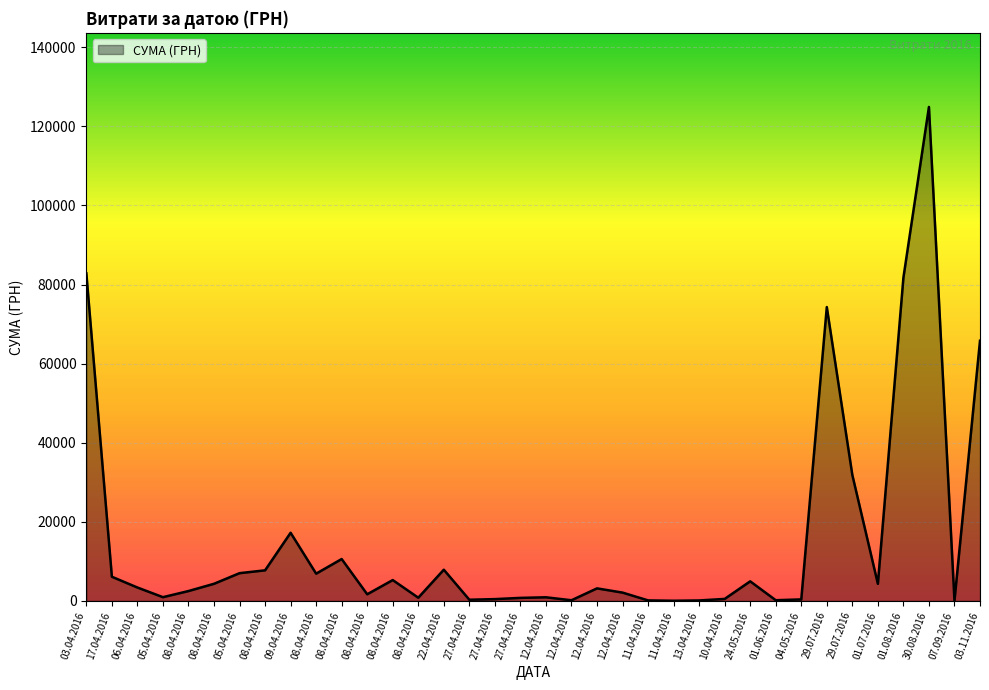

Reading left to right, extract all data points from this chart.

82834.0	6109.0	3387.1	942.8	2493.3	4328.6	7013.1	7730.8	17230.2	6889.2	10587.5	1675.1	5270.0	805.0	7889.8	297.0	452.8	764.1	915.0	163.8	3169.4	2100.0	129.6	37.4	115.7	504.5	4950.0	176.0	378.0	74303.1	31844.2	4320.0	81726.8	124904.8	84.5	65790.6